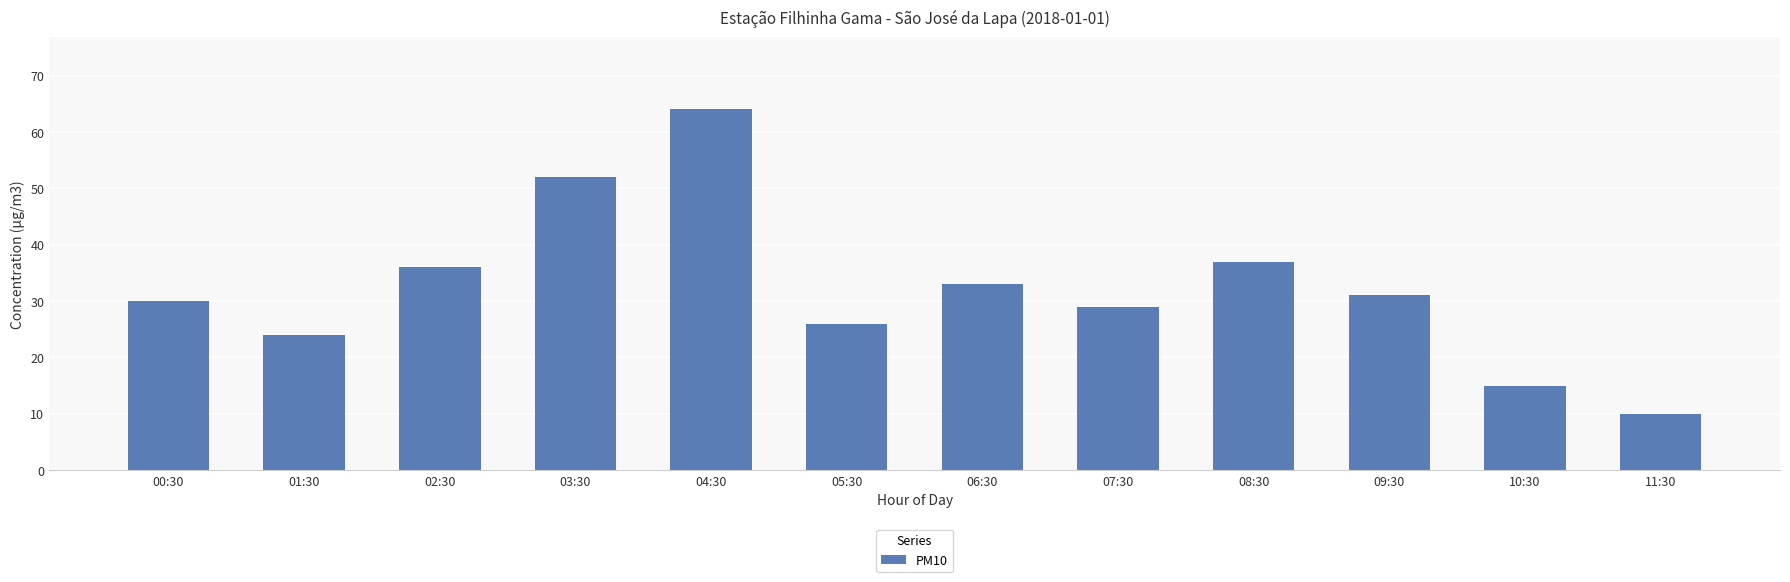

Reading right to left, extract all data points from this chart.

10	15	31	37	29	33	26	64	52	36	24	30